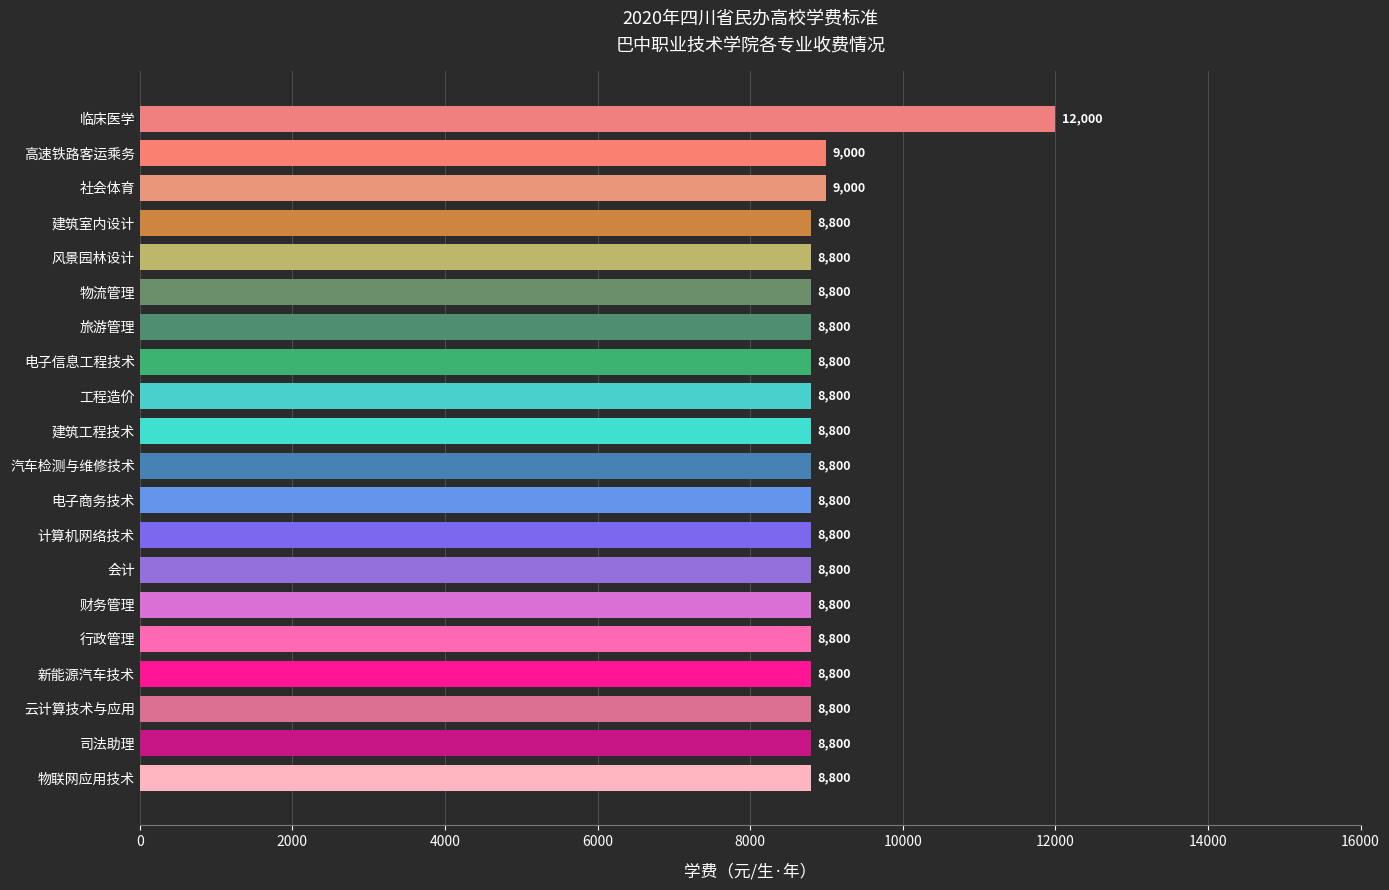

What is the change in value from 社会体育 to 风景园林设计?

-200